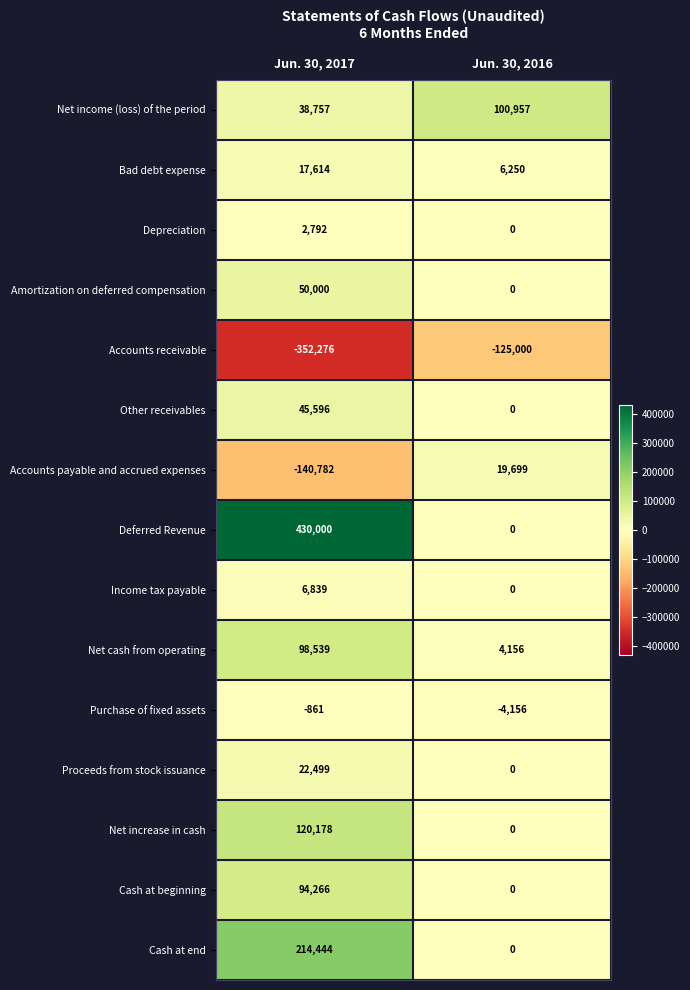

Where is Net cash from operating nearest to the value 51347?

Jun. 30, 2016